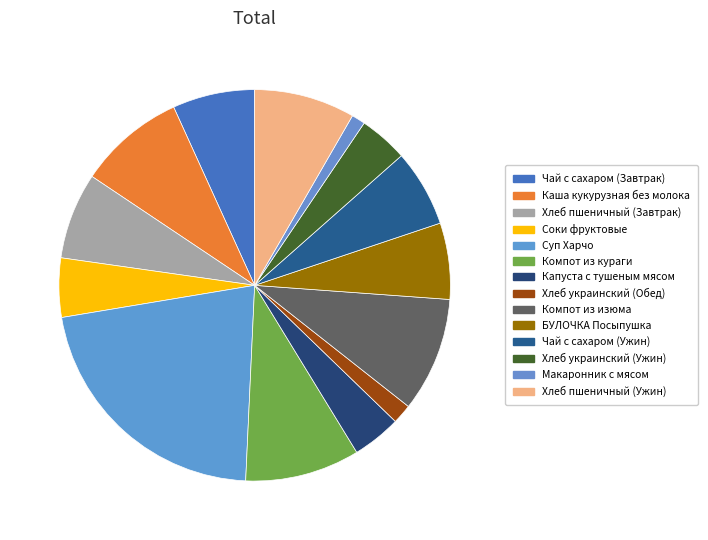

Combined, what portion of the pie is Чай с сахаром (Ужин) and Капуста с тушеным мясом?

10.4%